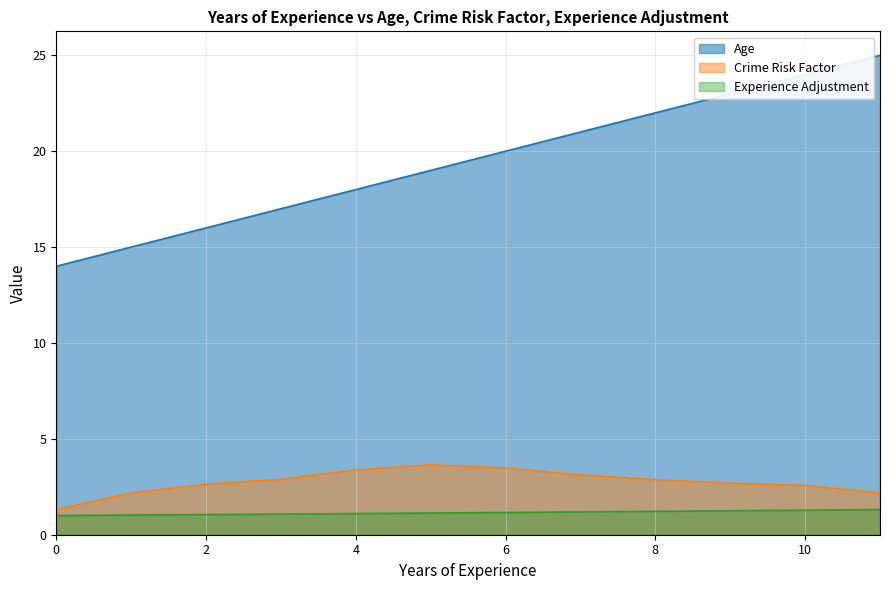

Which series has the largest total across all categories?

Age